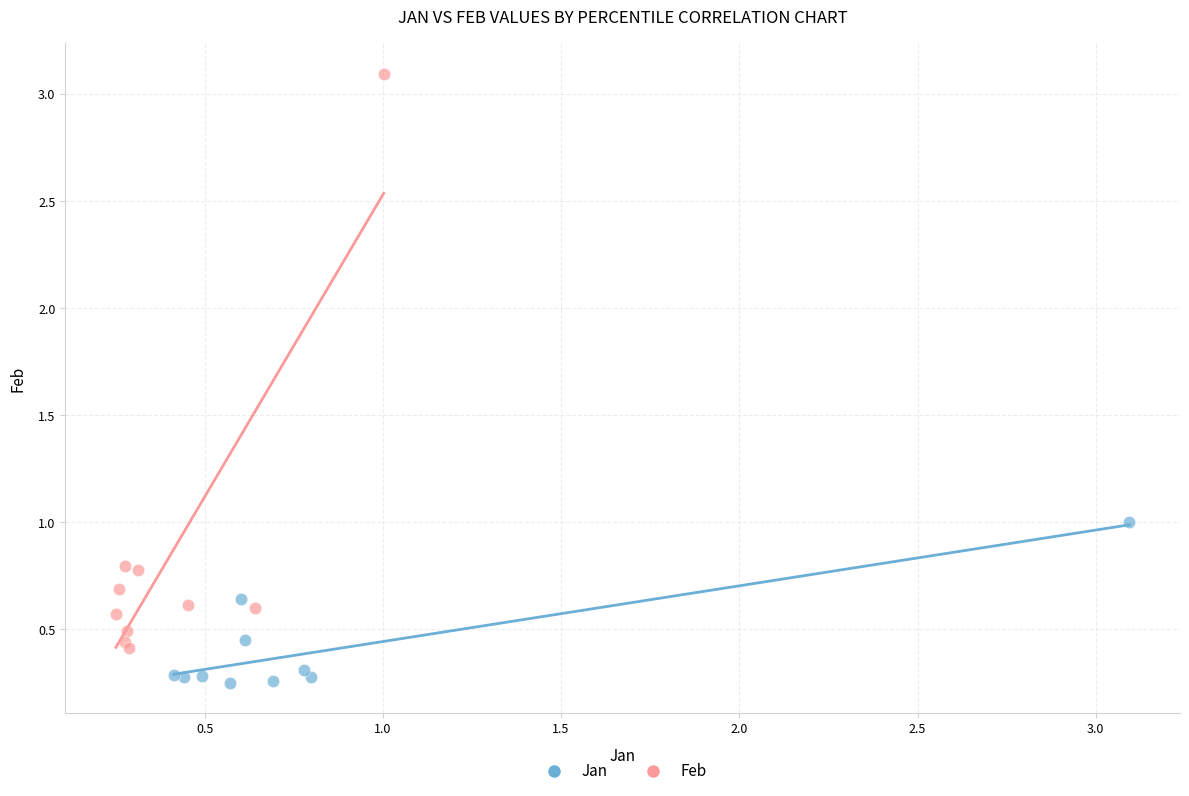

What are all the series names shown in the legend?

Jan, Feb